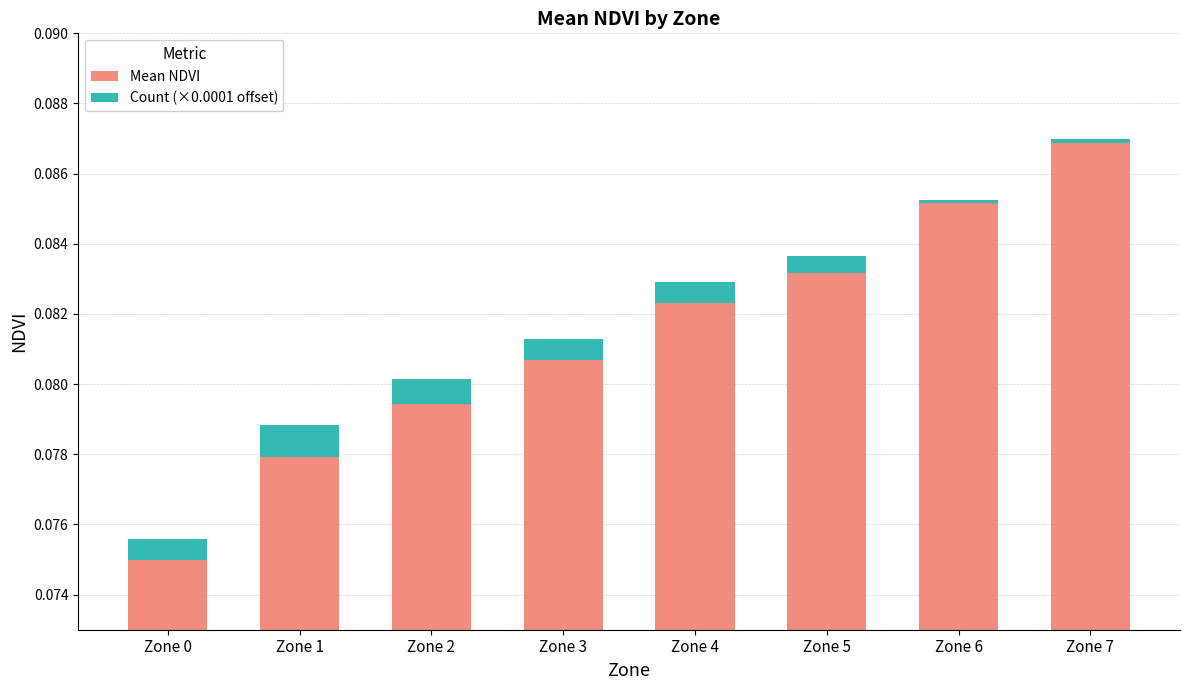

Reading left to right, what are all the values shown in this chart?

Mean NDVI: Zone 0=0.1	Zone 1=0.1	Zone 2=0.1	Zone 3=0.1	Zone 4=0.1	Zone 5=0.1	Zone 6=0.1	Zone 7=0.1
Count (×0.0001 offset): Zone 0=0.0	Zone 1=0.0	Zone 2=0.0	Zone 3=0.0	Zone 4=0.0	Zone 5=0.0	Zone 6=0.0	Zone 7=0.0